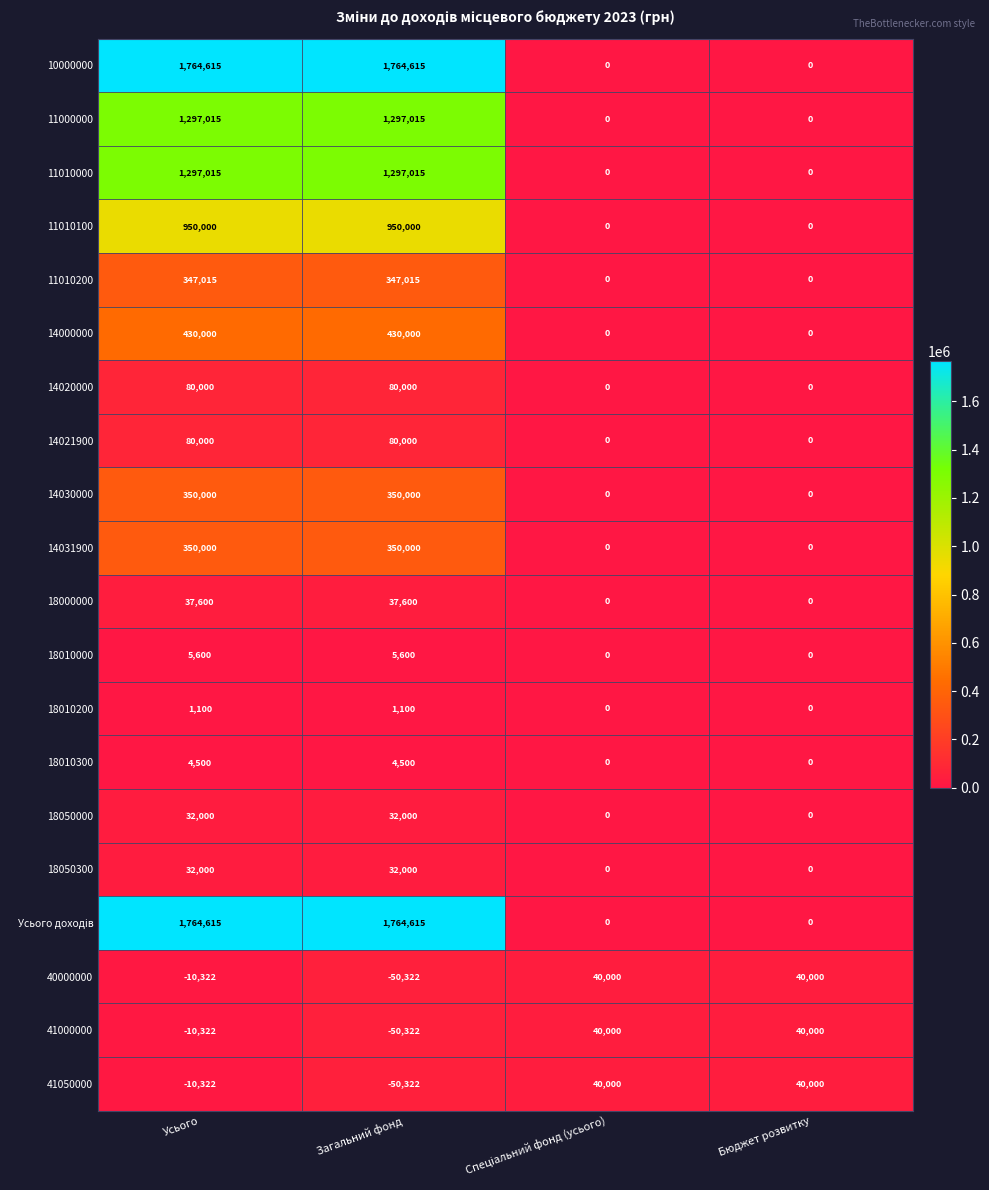

How many data points does each series have?

4